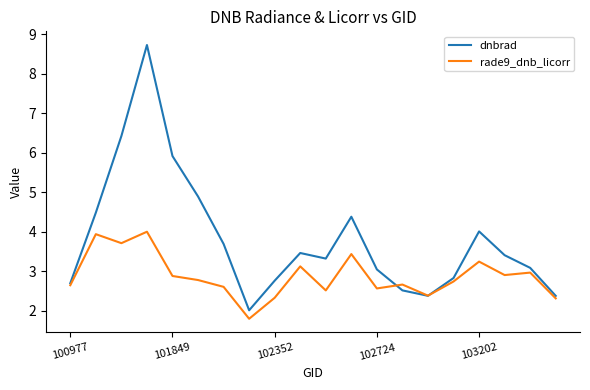

What is the greatest value displayed?

8.7